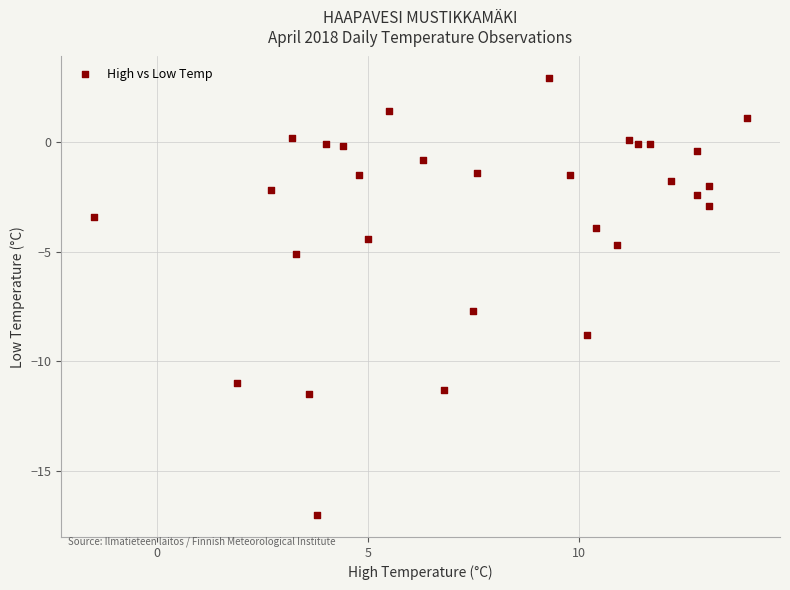

What is the range of X values (max minus min)?

15.5